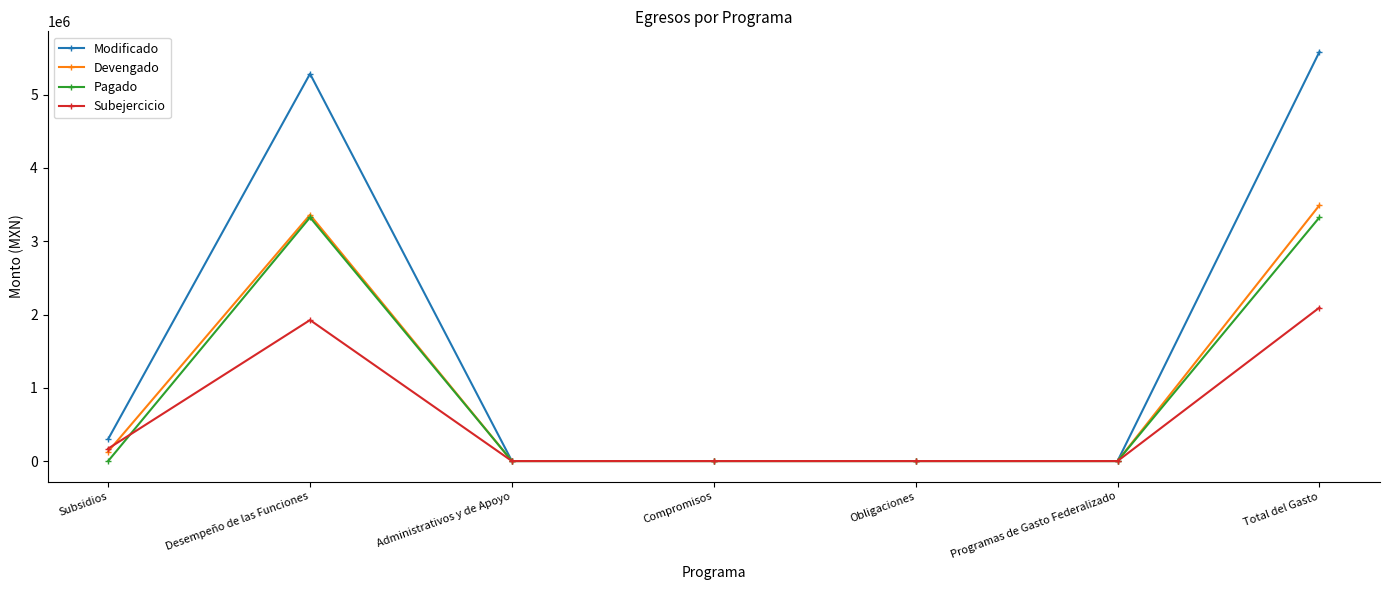

Which series has the largest total across all categories?

Modificado